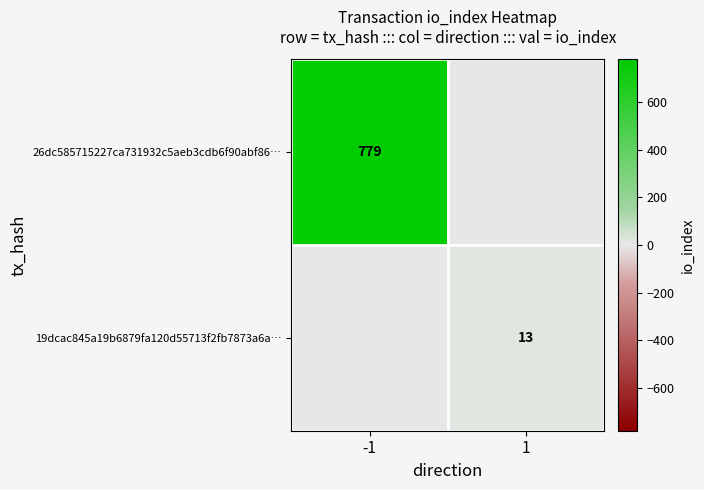

Is the value of 19dcac845a19b6879fa120d55713f2fb7873a6a… at 1 greater than the value of 26dc585715227ca731932c5aeb3cdb6f90abf86… at -1?

No